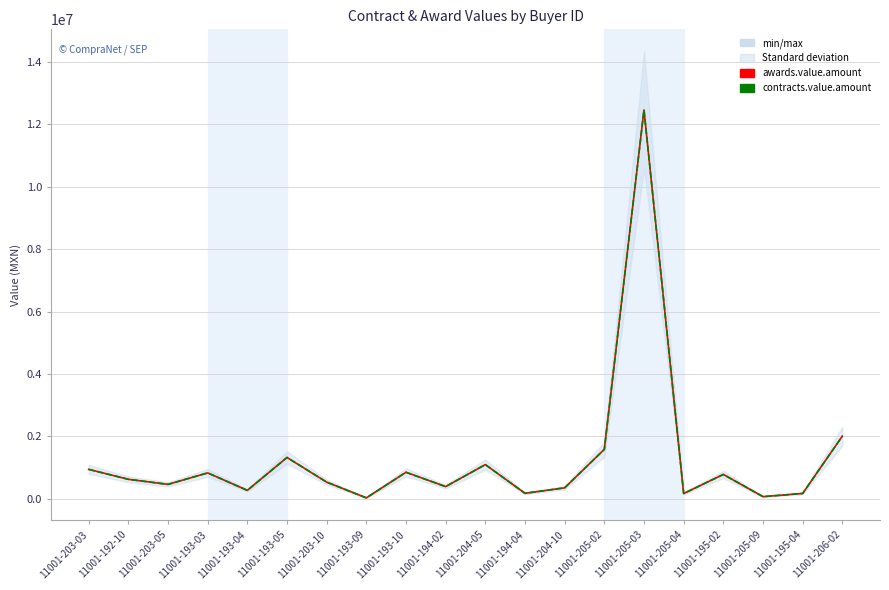

At which category does awards.value.amount reach its first local valley?

11001-203-05